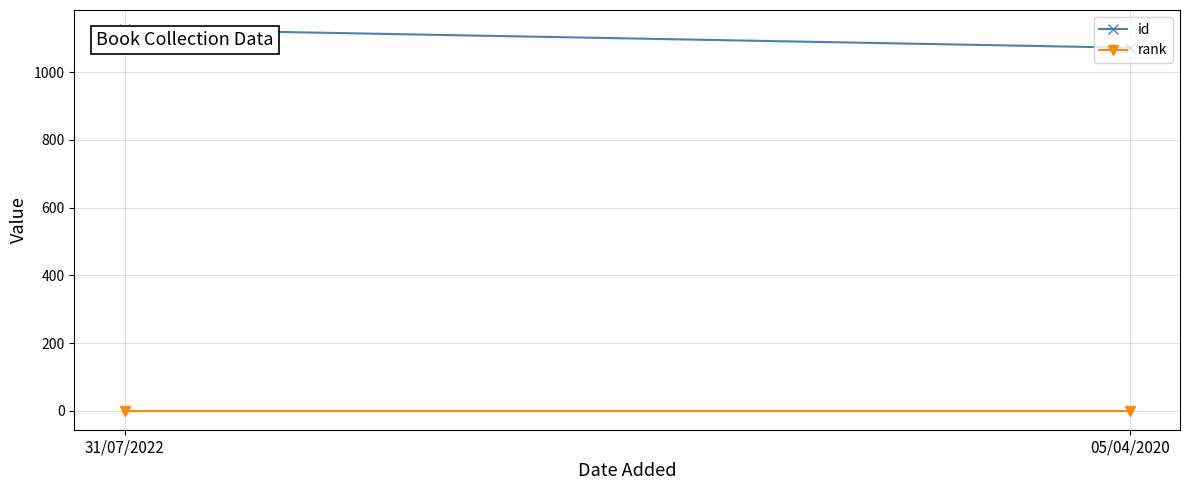

How many lines are shown in the chart?

2